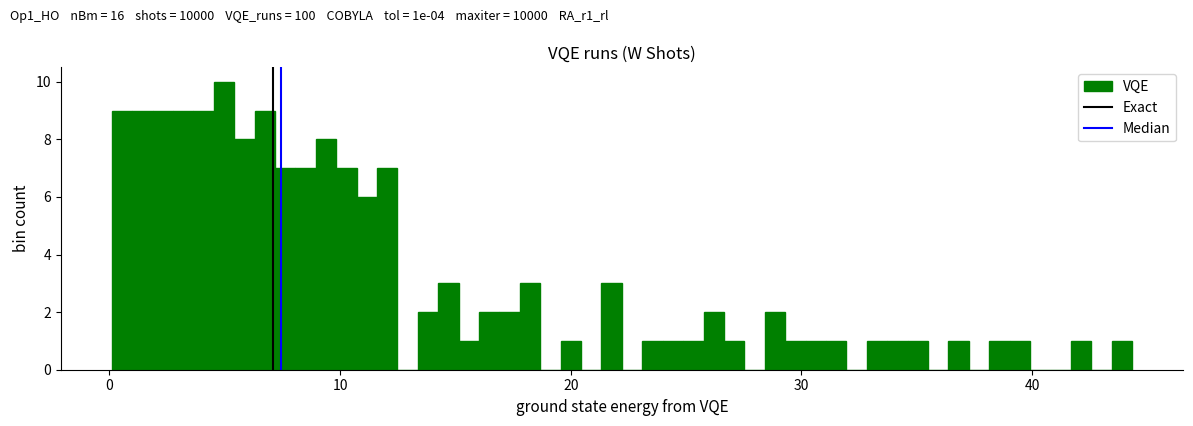

Read against the x-axis, roughly where is the centre of the tallest bar?

5